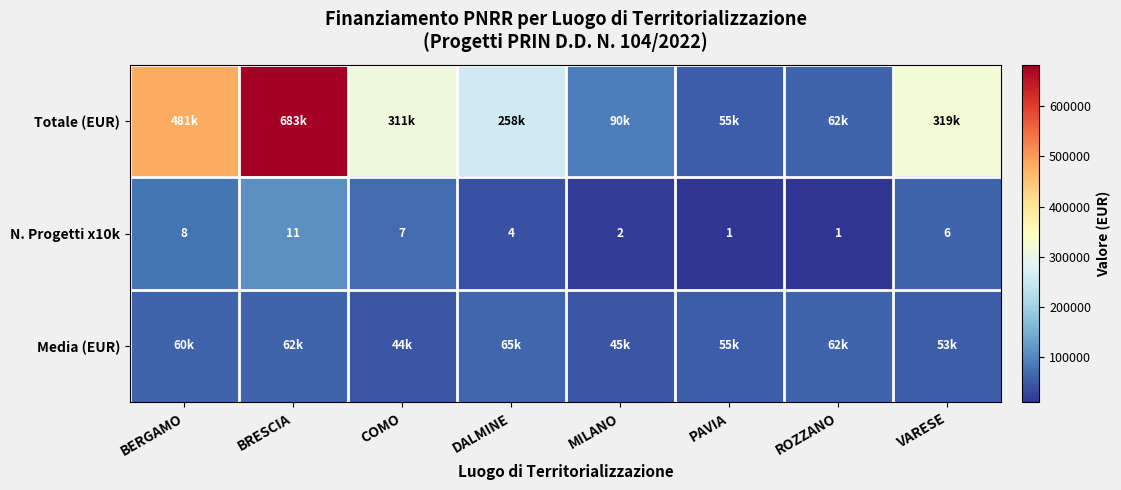

What is the total value across all series at BRESCIA?

854548.1